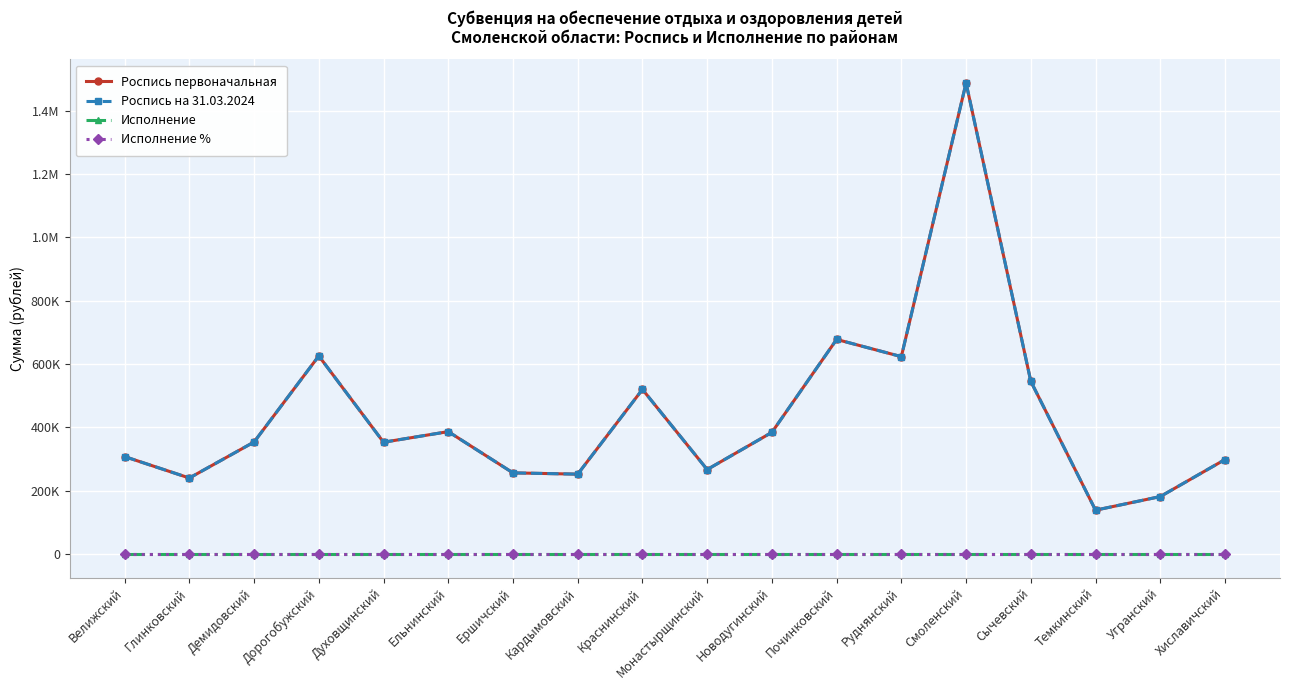

True or false: Роспись первоначальная and Роспись на 31.03.2024 cross at least once.

False